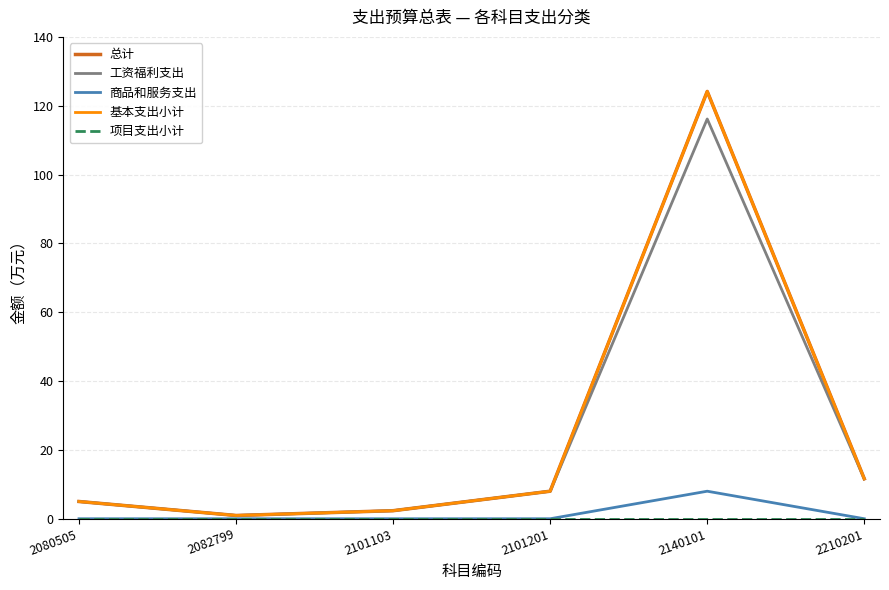

Does the chart have visible grid lines?

Yes